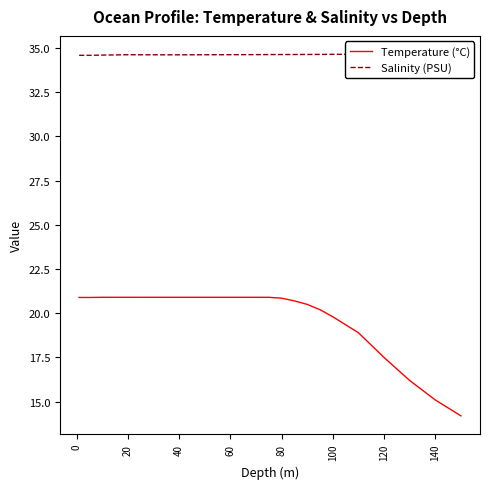

What is the lowest value of the Temperature (°C) series?

14.2